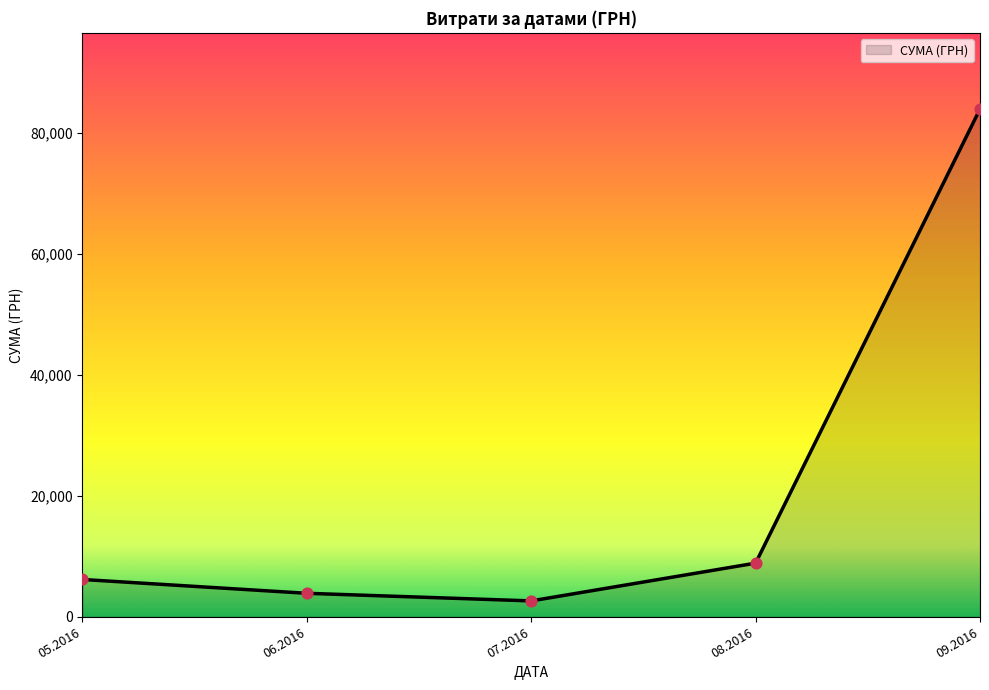

Approximately how many times larger is the value at 07.2016 compared to 06.2016?

0.7